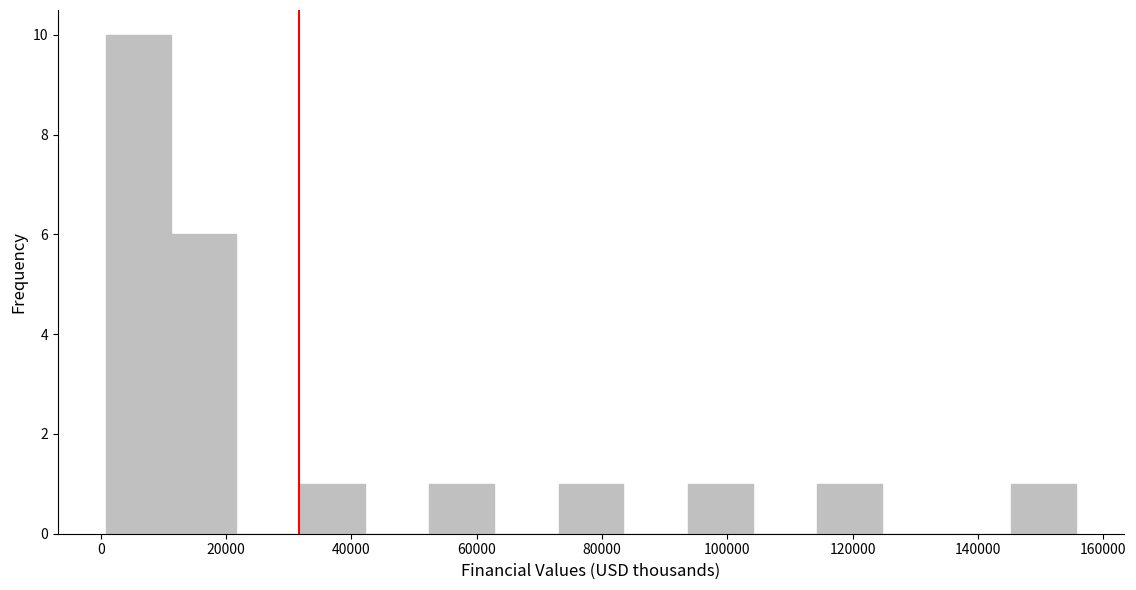

What is the height of the bar covering 32000 to 42000 on the x-axis? Neither the bar edges nor the heights are printed on the chart, so give them approximately, as read against the axes.

1